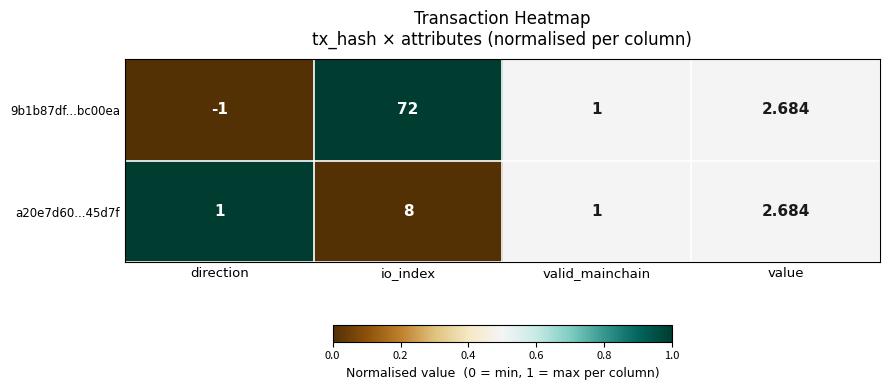

Is the value of 9b1b87df...bc00ea at direction greater than the value of a20e7d60...45d7f at io_index?

No